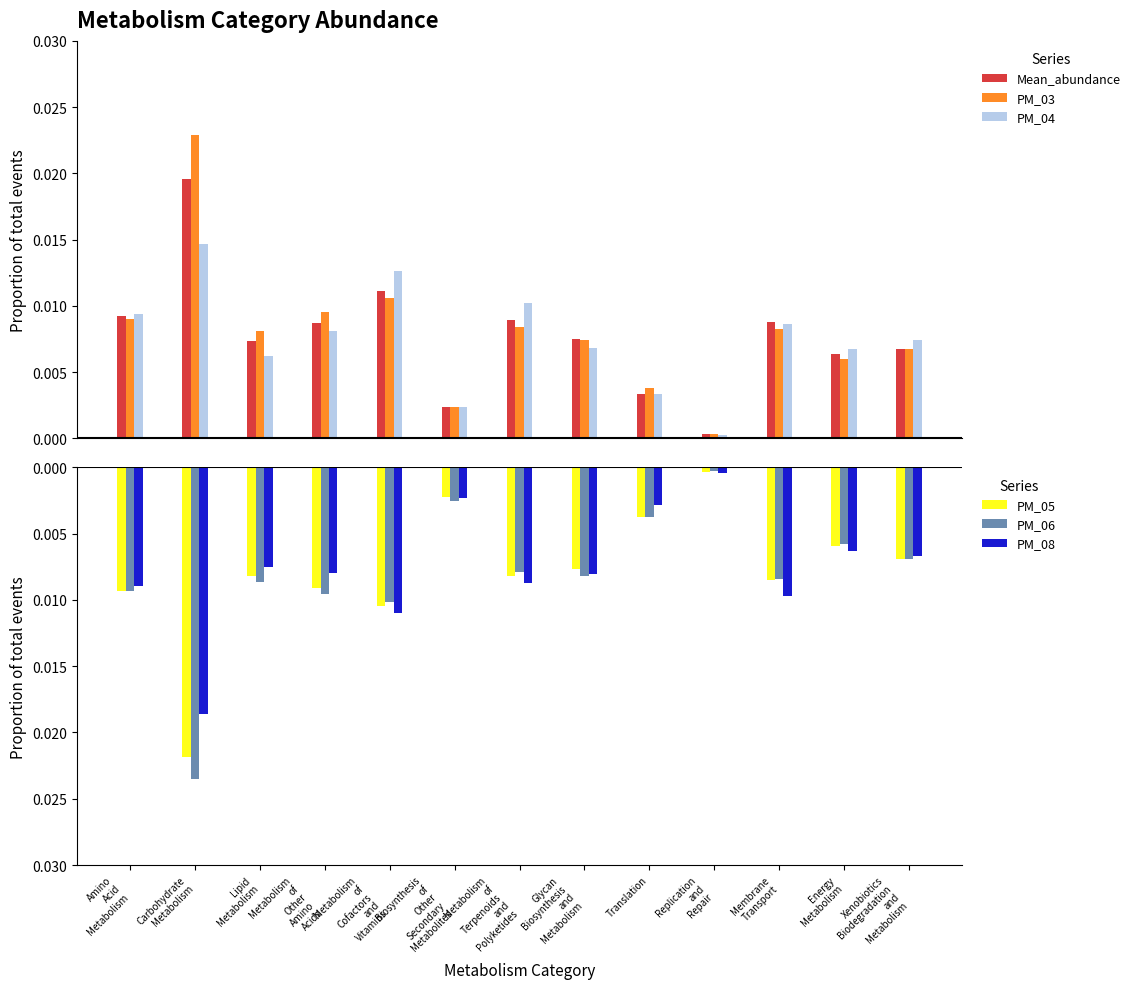

How many bars are there in each group?

6